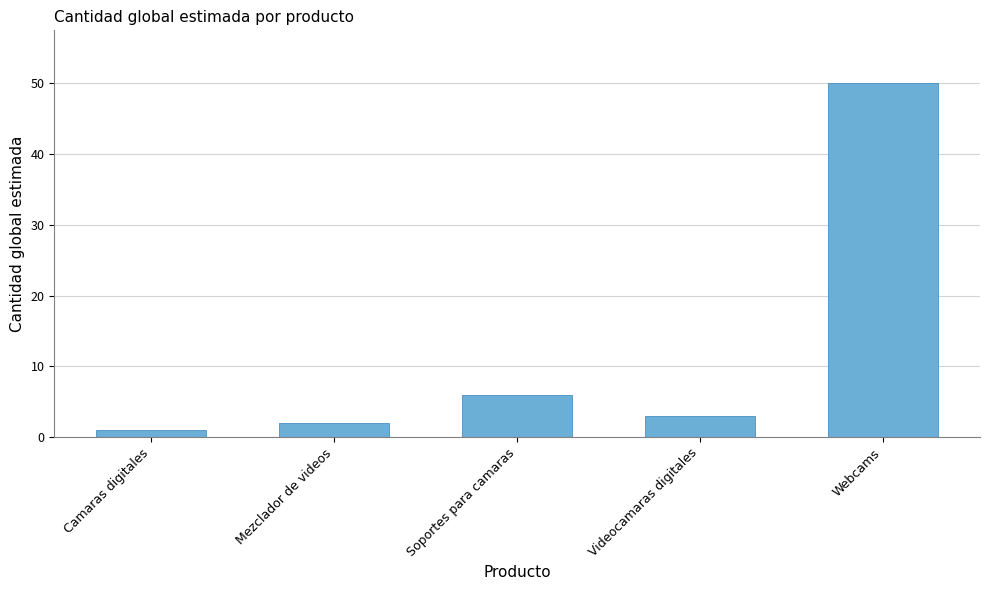

What is the maximum value shown in the chart?

50